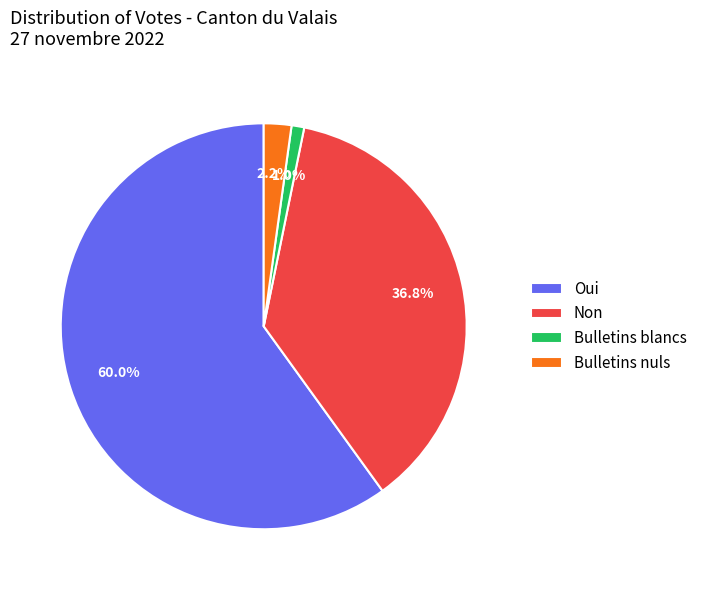

Which category has the biggest portion of the pie?

Oui